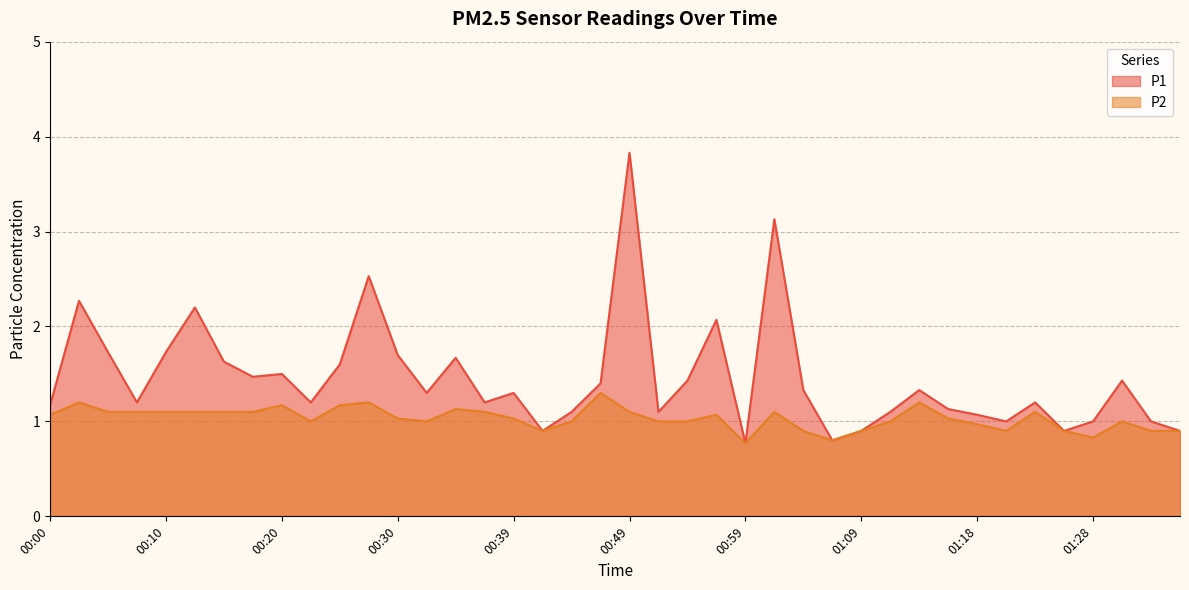

True or false: P1 and P2 cross at least once.

False